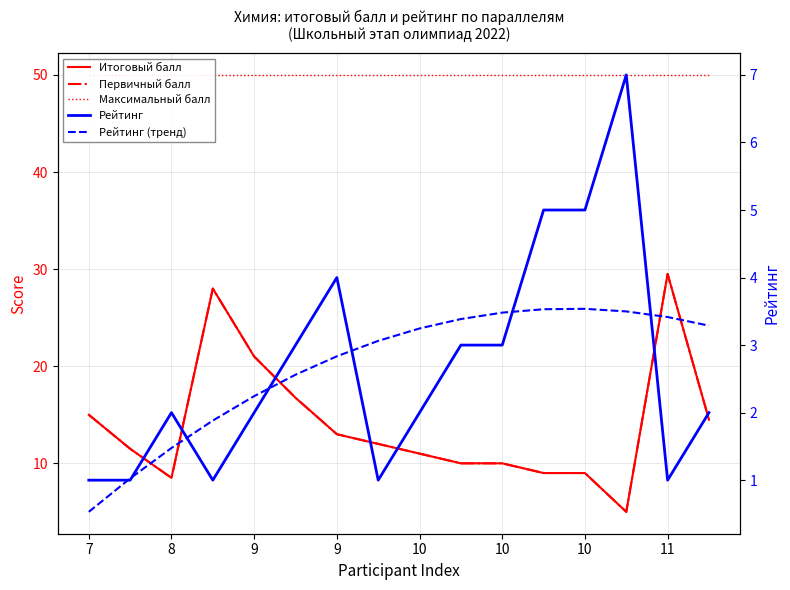

Between 9 and 15, which is larger?

9